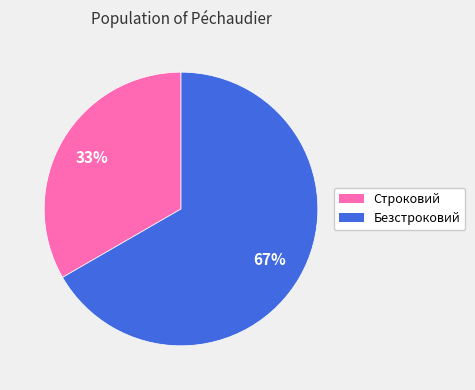

What percentage is the Безстроковий slice, to the nearest percent?

67%